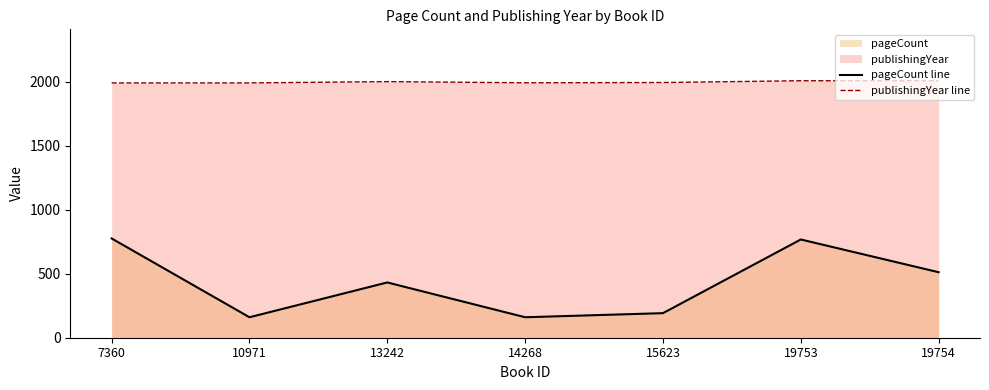

Rank the categories by publishingYear line value from lowest to highest.

7360, 10971, 14268, 15623, 13242, 19753, 19754